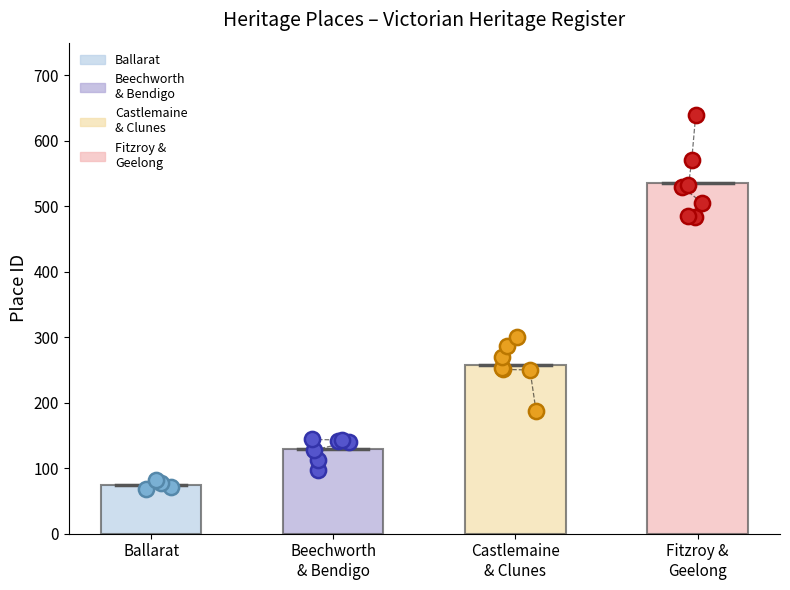

What is the ratio of the value at GOLDMINES HOTEL to the value at ANZ BANK (530)?

0.2